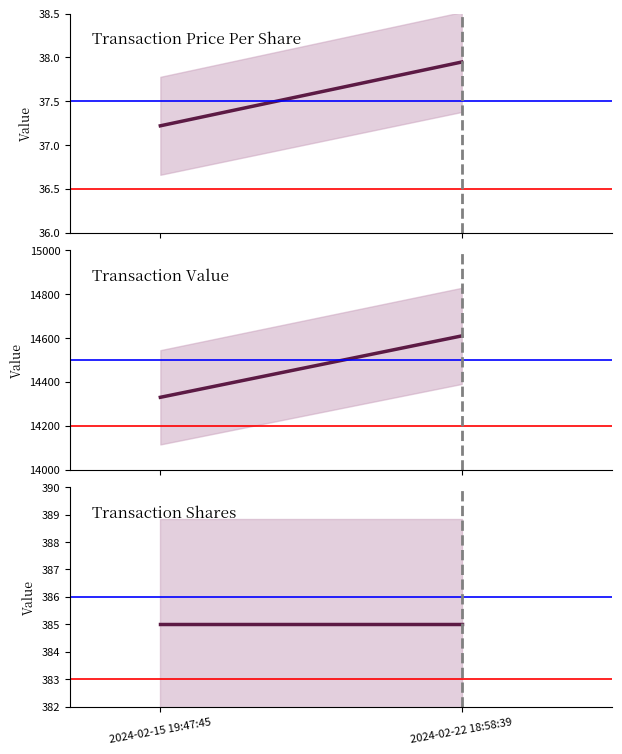

List the labels in order of Transaction Value value, smallest first.

2024-02-15 19:47:45, 2024-02-22 18:58:39